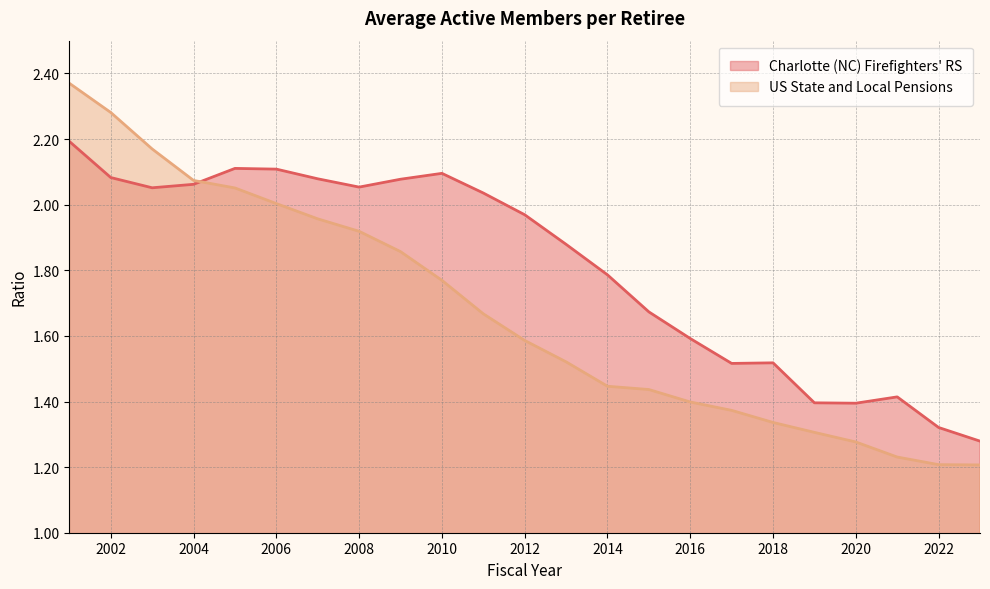

How many intersections are there between Charlotte (NC) Firefighters' RS and US State and Local Pensions?

1